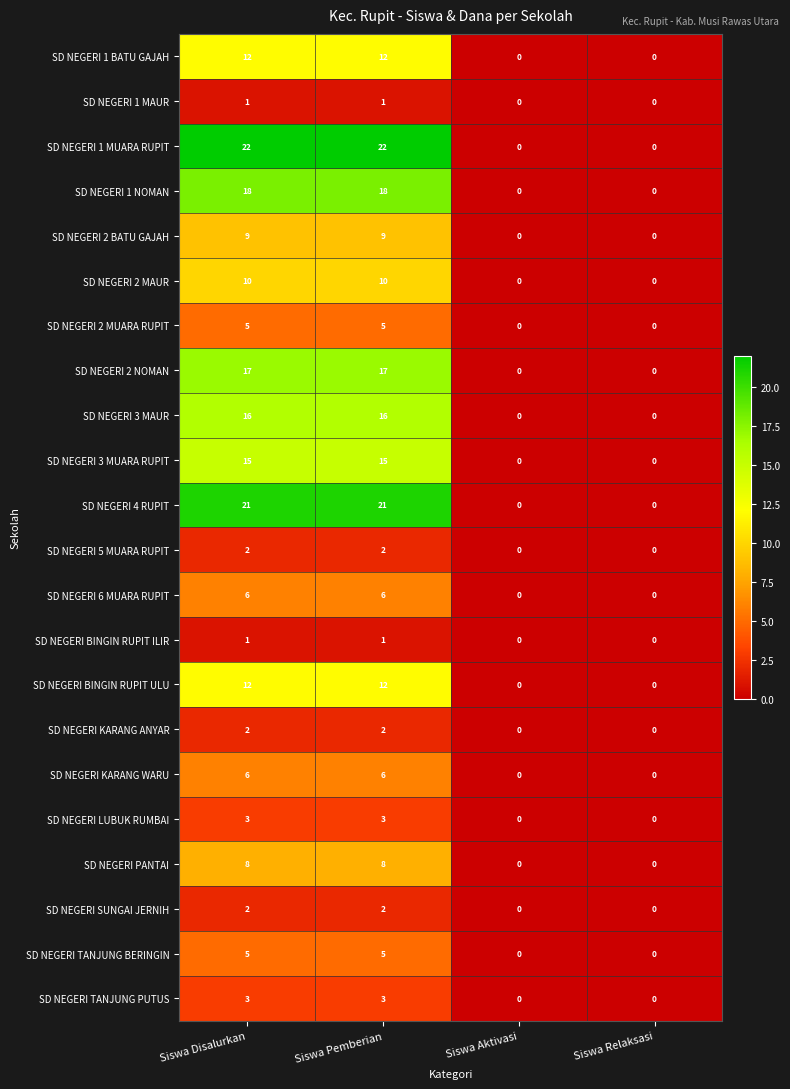

Which series changed the most between Siswa Pemberian and Siswa Aktivasi?

SD NEGERI 1 MUARA RUPIT